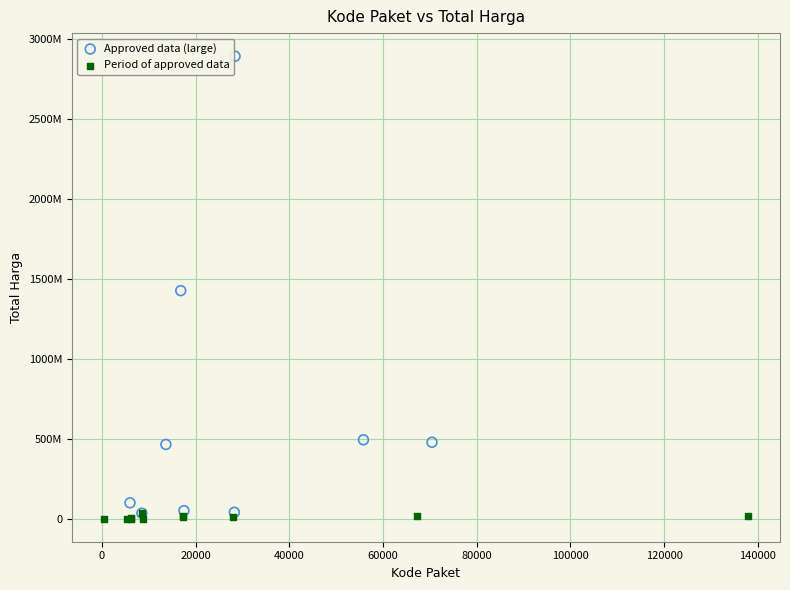

Which series has the widest spread of Y values?

Approved data (large)